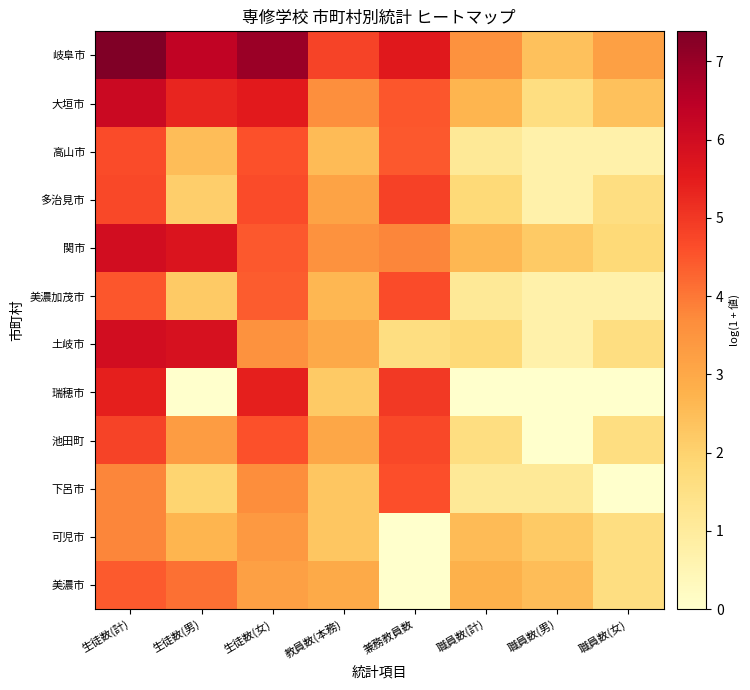

Which series has the largest total across all categories?

岐阜市